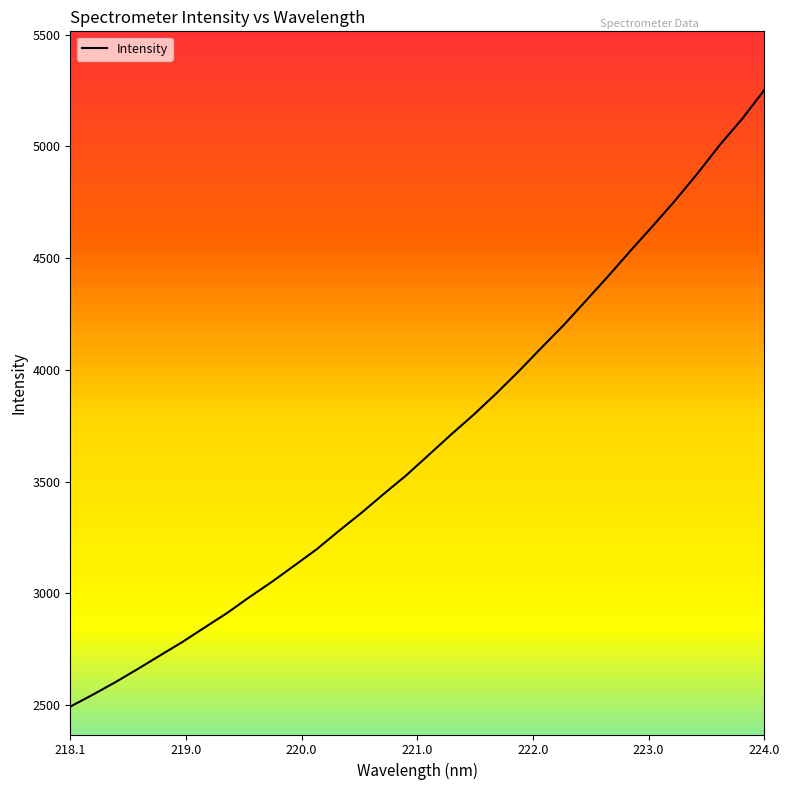

What is the greatest value displayed?

5252.1